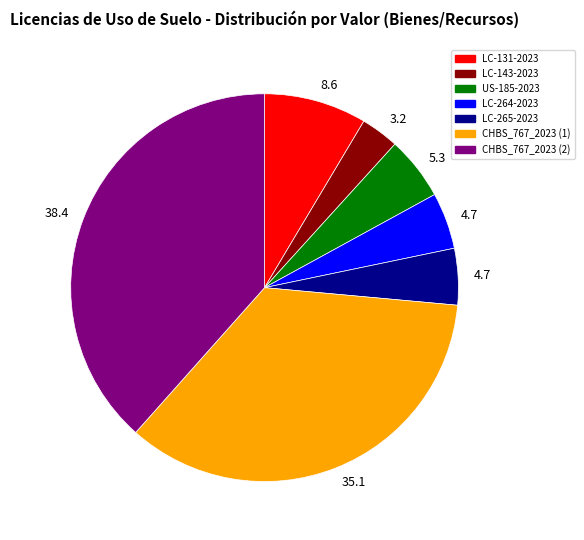

Does any single category account for the majority?

No